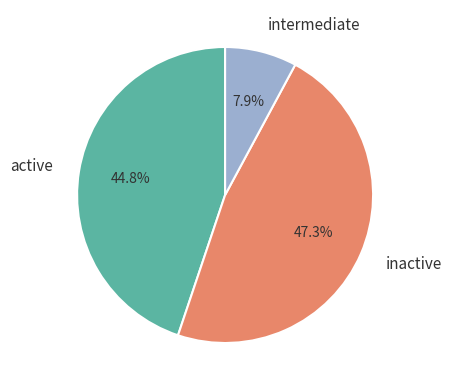

Rank the categories by value from lowest to highest.

intermediate, active, inactive